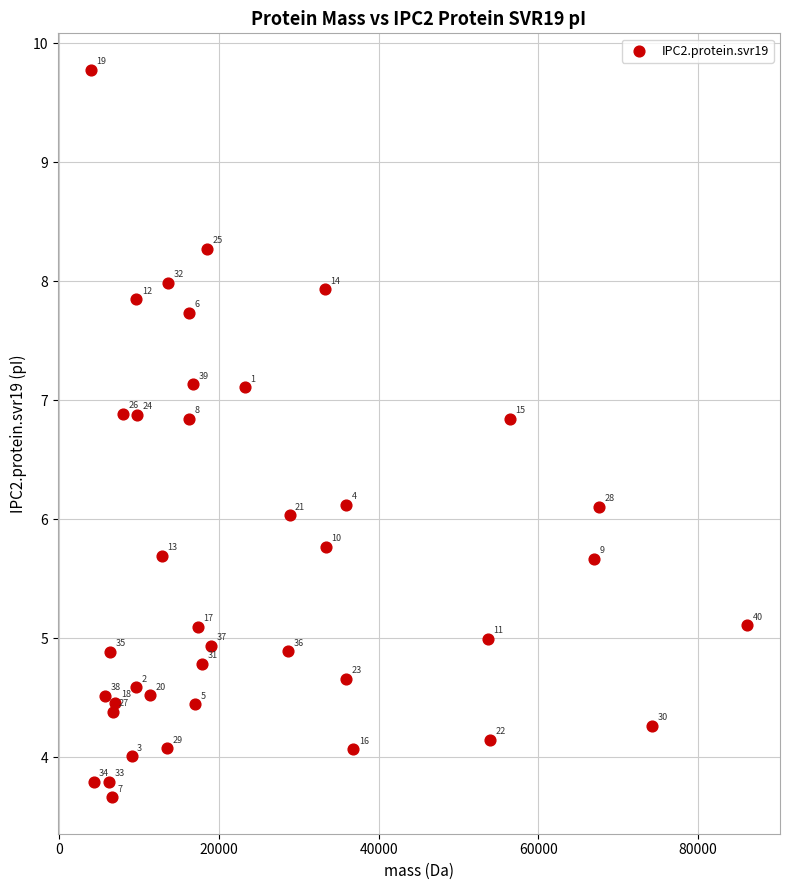

What is the range of X values (max minus min)?

82224.4